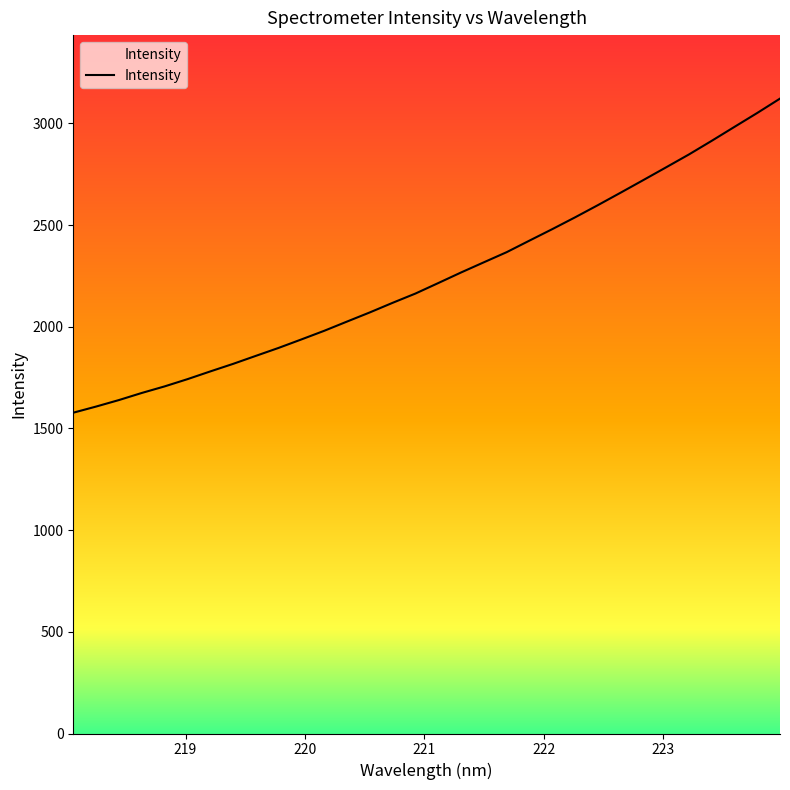

What is the minimum value shown in the chart?

1577.4